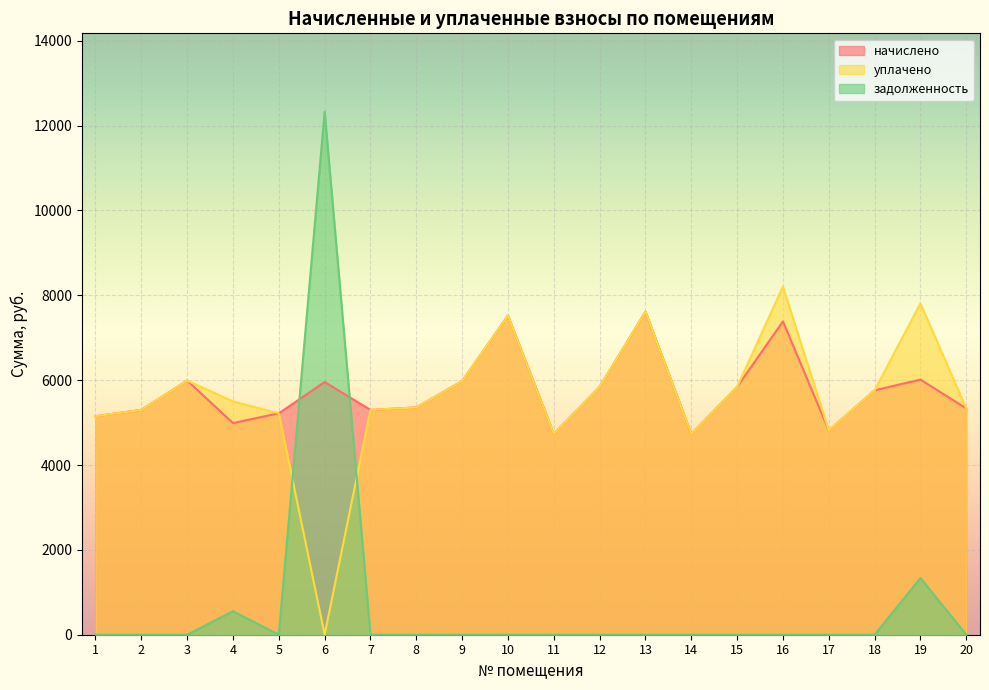

True or false: уплачено has a value of 5990.4 at 3.

True